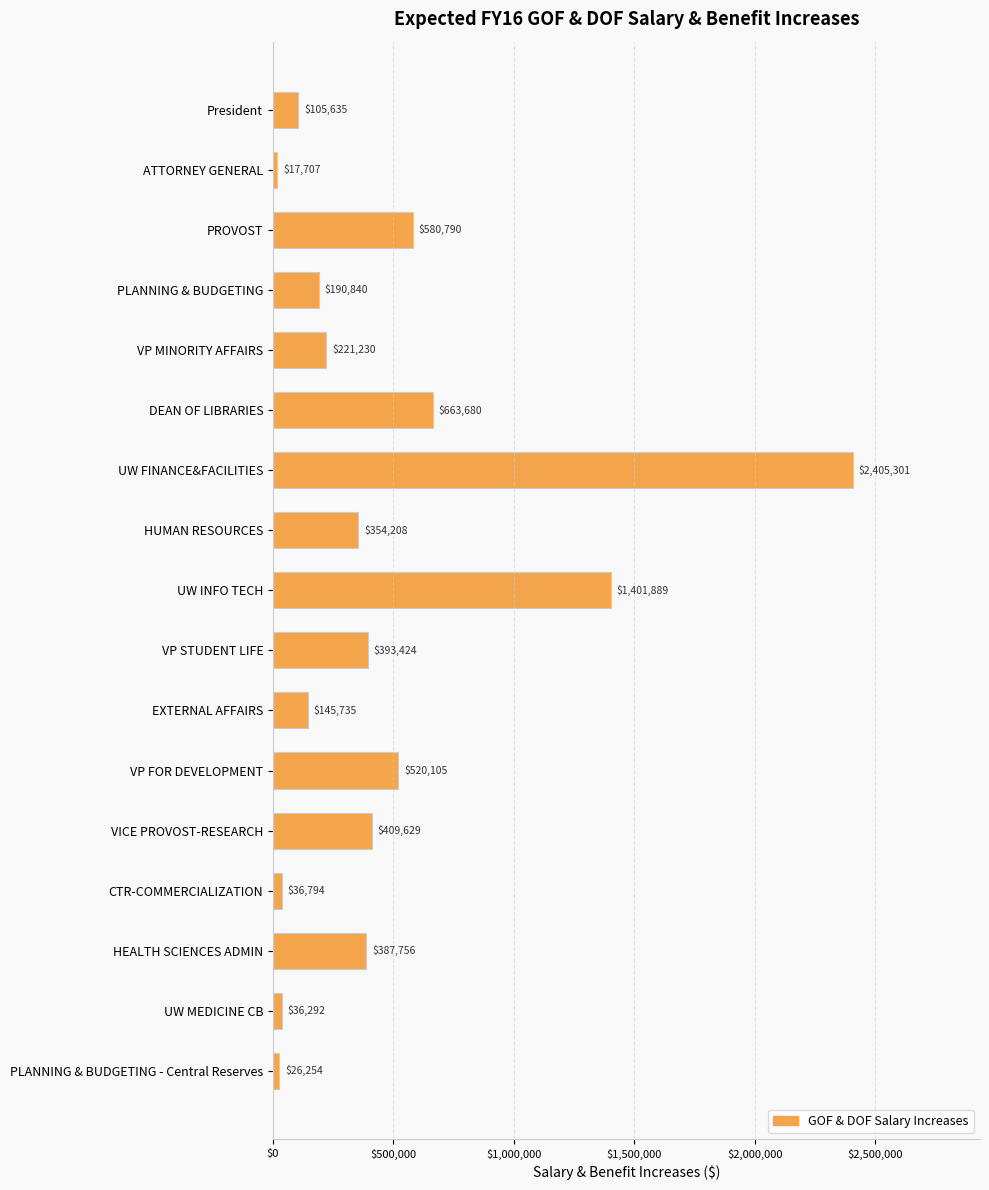

Read the value at ATTORNEY GENERAL.

17707